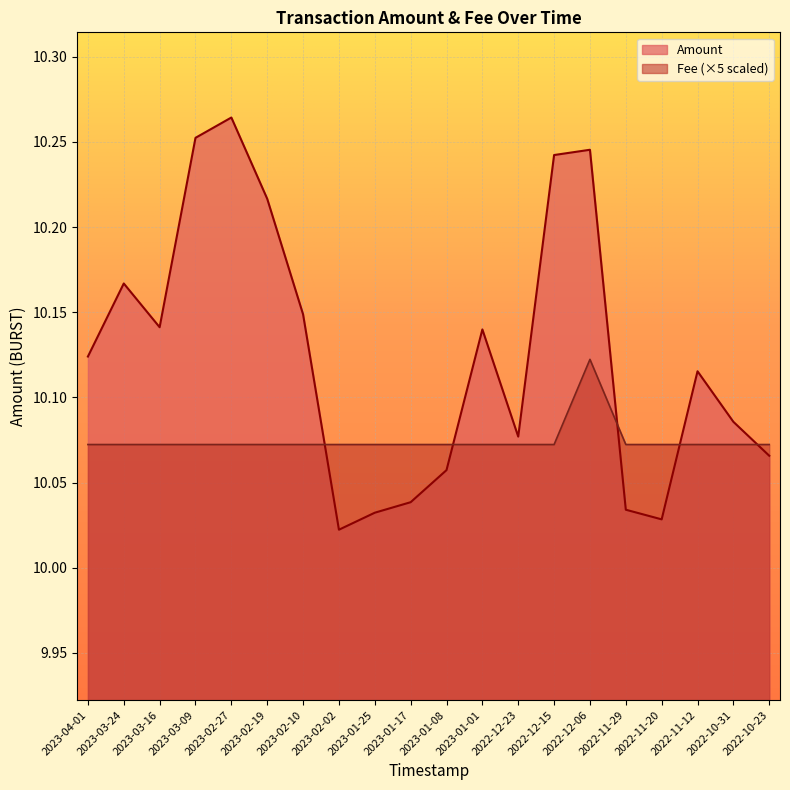

In Fee, how many points are higher than both neighbors (excluding endpoints)?

1